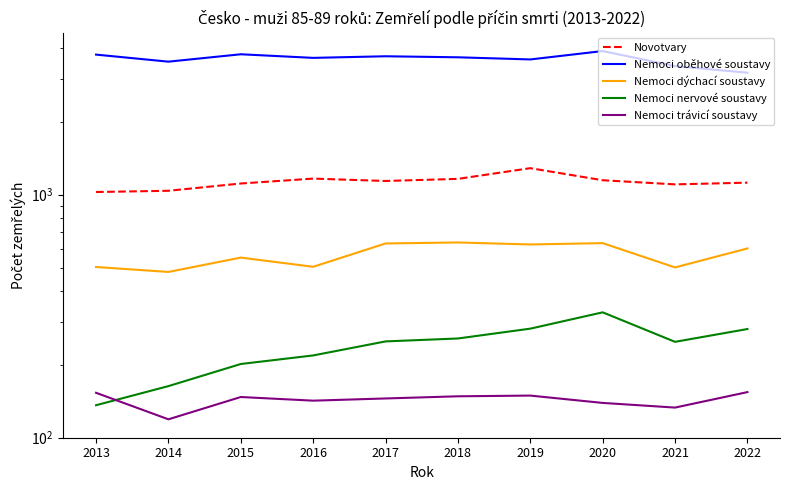

True or false: Nemoci oběhové soustavy and Nemoci trávicí soustavy intersect in this chart.

False